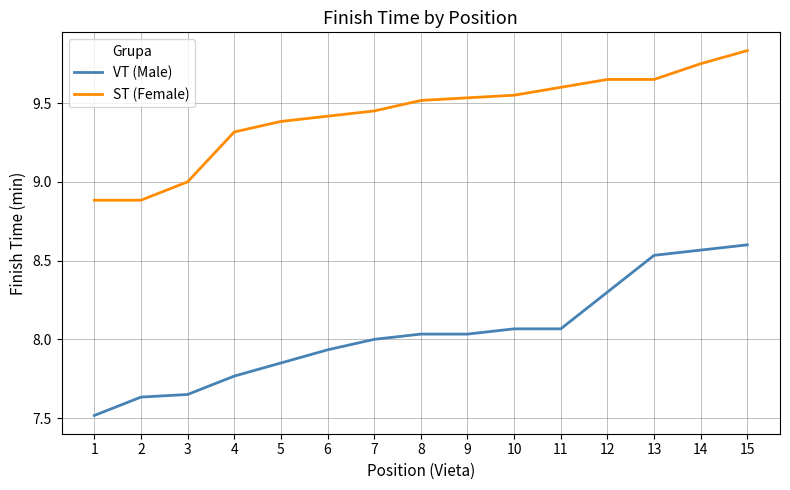

The value of VT (Male) at 3 is 10.3. True or false?

False